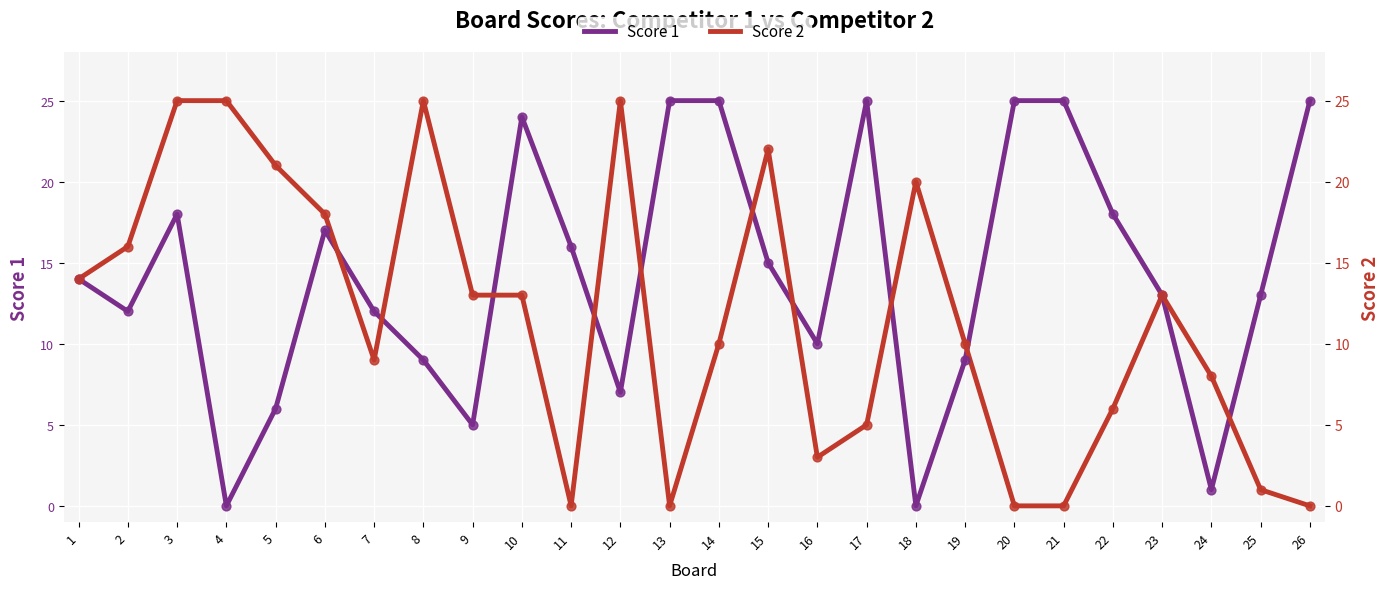

Which series has the largest total across all categories?

Score 1